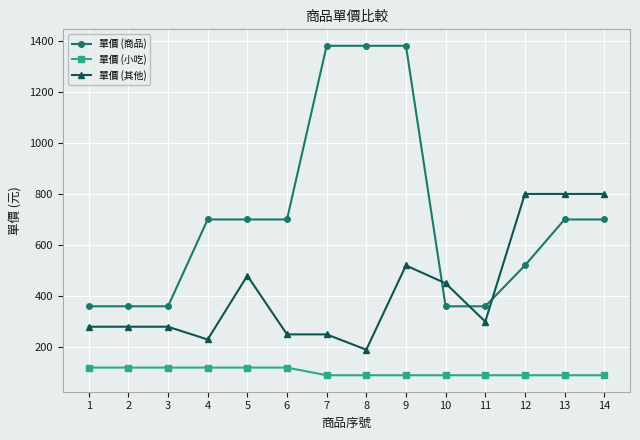

Which series has the widest spread of values?

單價 (商品)